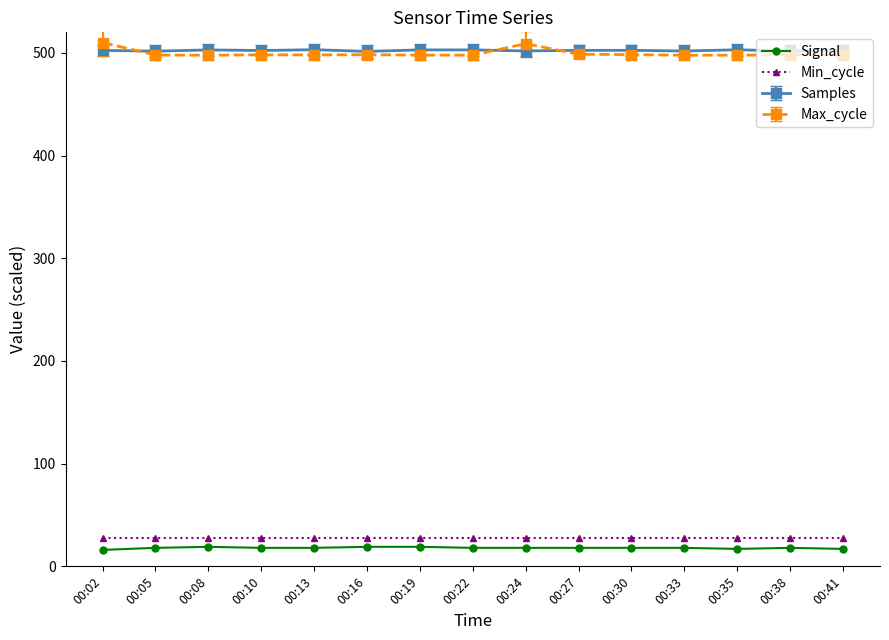

True or false: Signal and Min_cycle cross at least once.

False